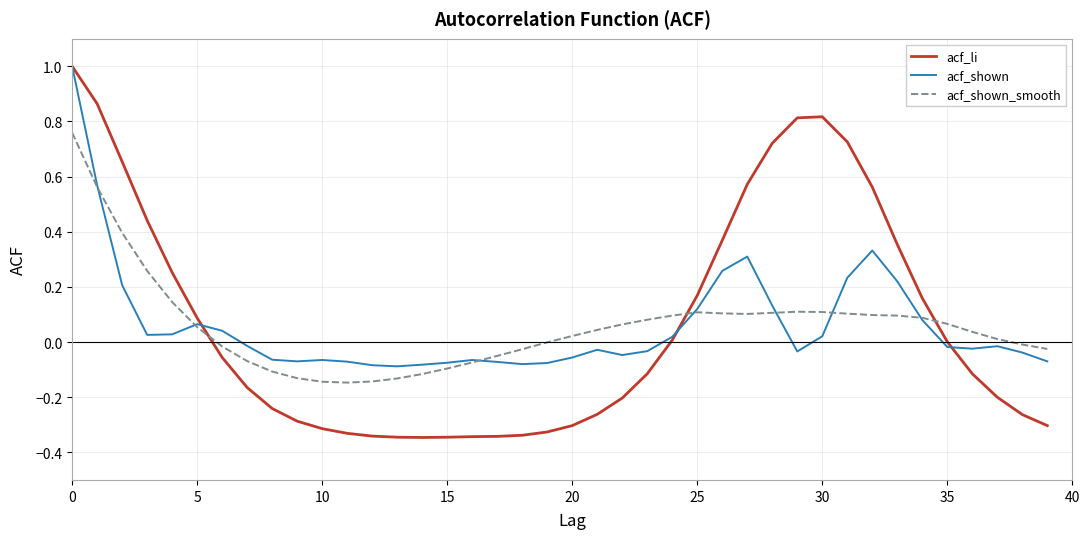

Which series has the largest range (max minus min)?

acf_li